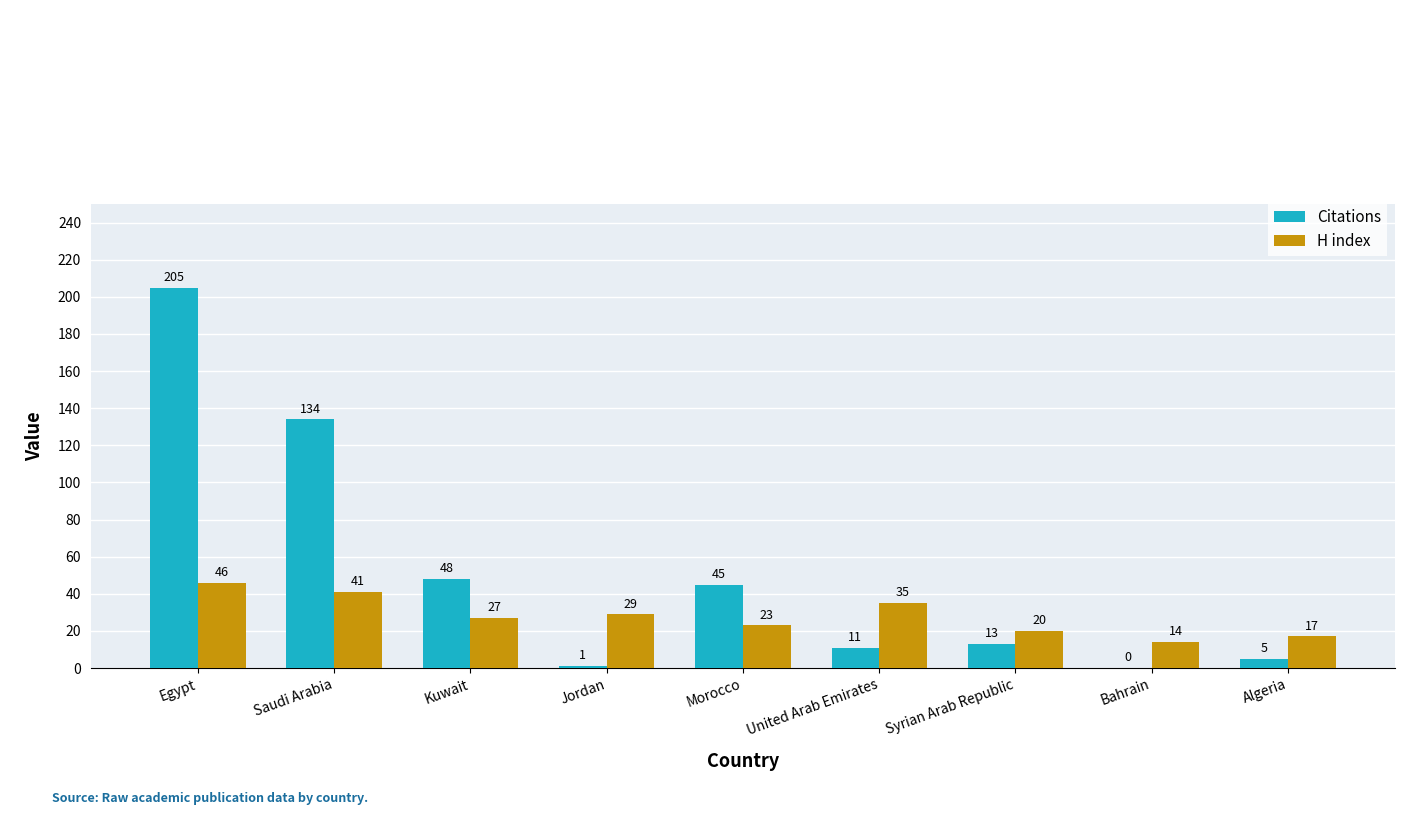

What is the highest value of the Citations series?

205